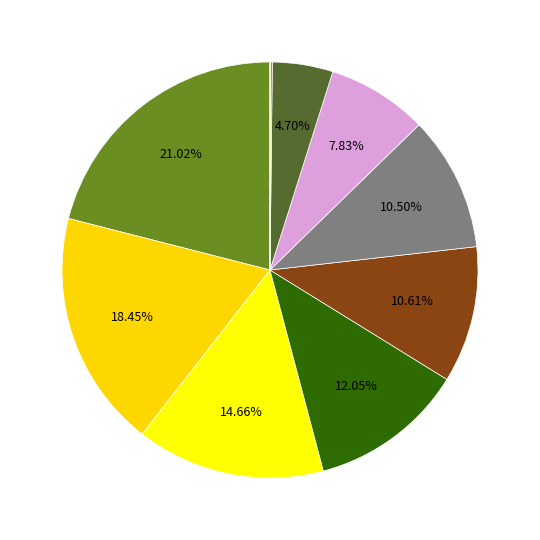

Is there any slice that represents more than half of the pie?

No